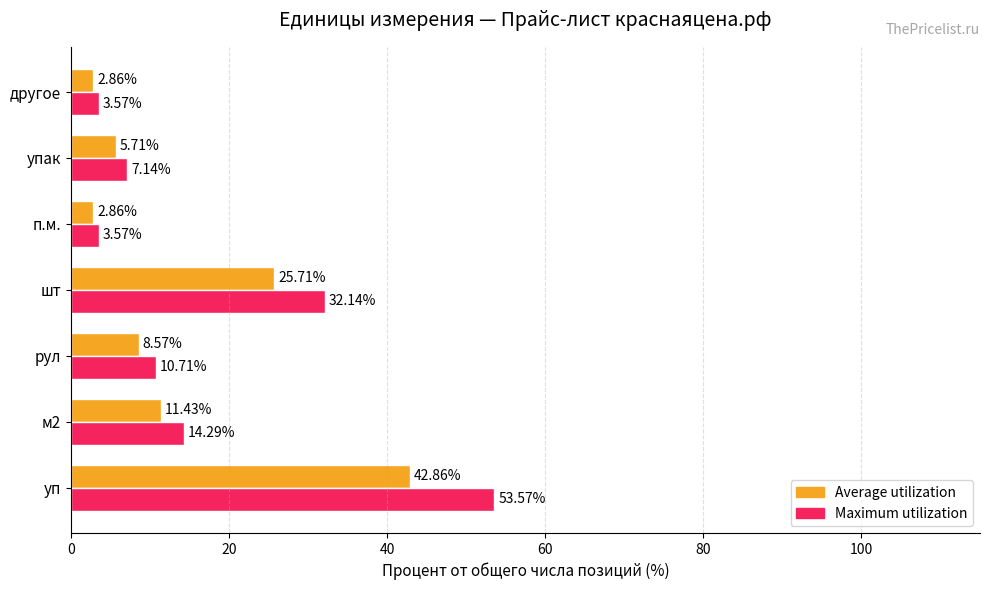

At which label is Maximum utilization closest to 28?

шт